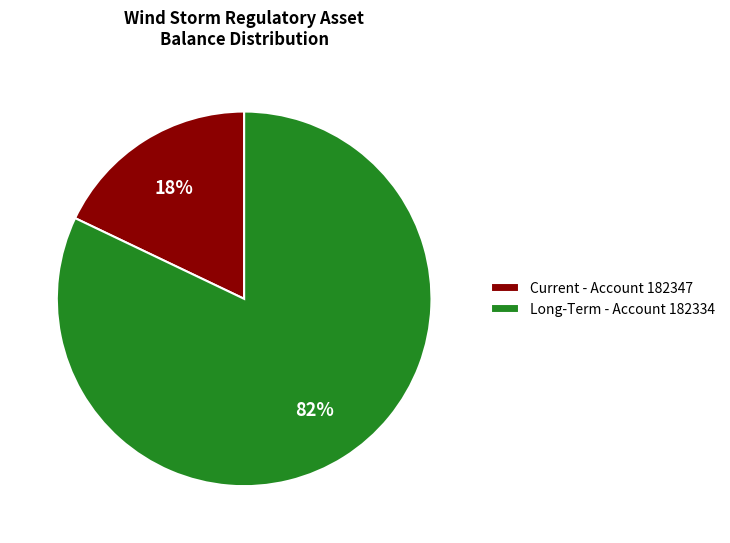

Which category accounts for the majority?

Long-Term - Account 182334